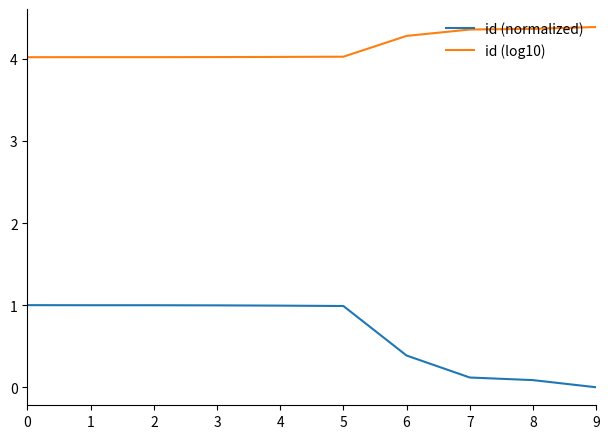

Reading left to right, what are all the values shown in this chart?

id (normalized): 0=1.0	1=1.0	2=1.0	3=1.0	4=1.0	5=1.0	6=0.4	7=0.1	8=0.1	9=0.0
id (log10): 0=4.0	1=4.0	2=4.0	3=4.0	4=4.0	5=4.0	6=4.3	7=4.4	8=4.4	9=4.4